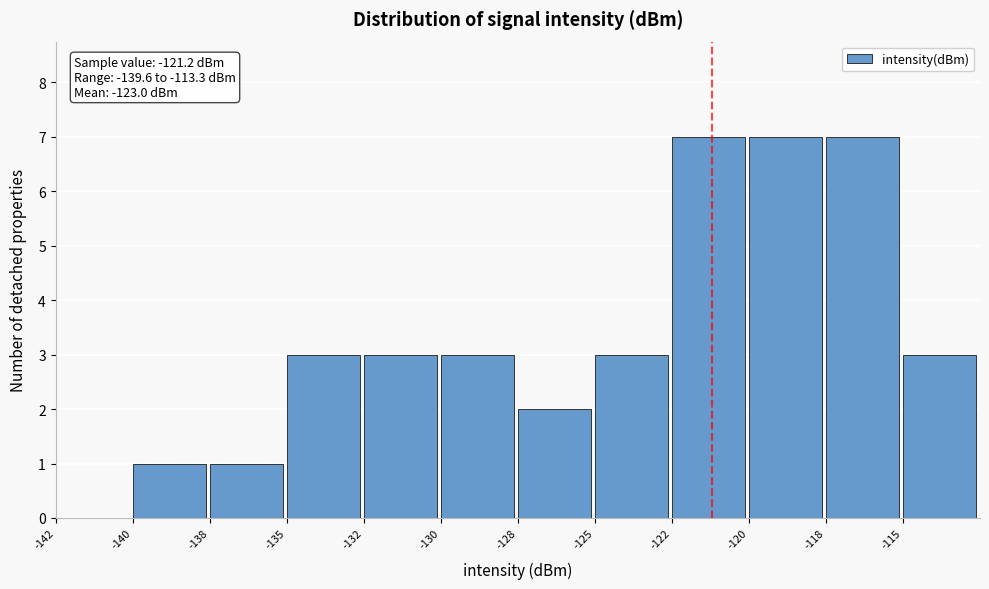

Reading left to right, transcribe all the data shown in this chart.

-142=0	-140=1	-138=1	-135=3	-132=3	-130=3	-128=2	-125=3	-122=7	-120=7	-118=7	-115=3